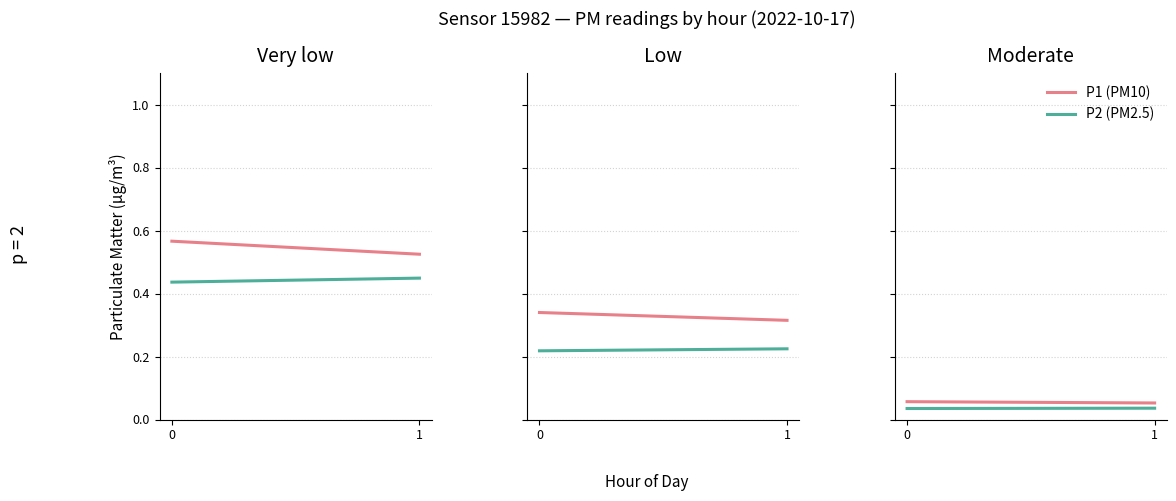

Count the P2 (PM2.5) values in the range 0 to 1.

2